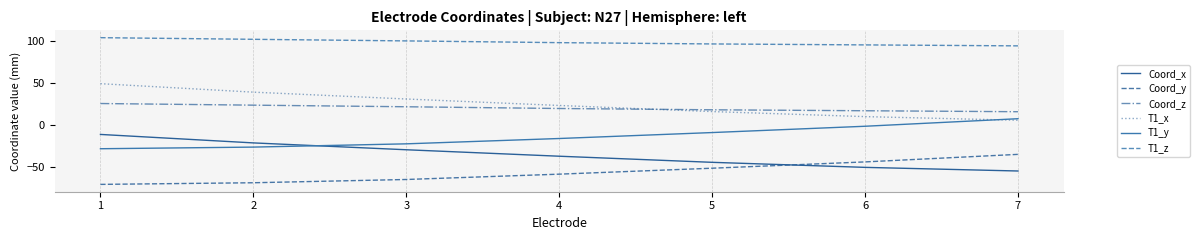

What are all the series names shown in the legend?

Coord_x, Coord_y, Coord_z, T1_x, T1_y, T1_z